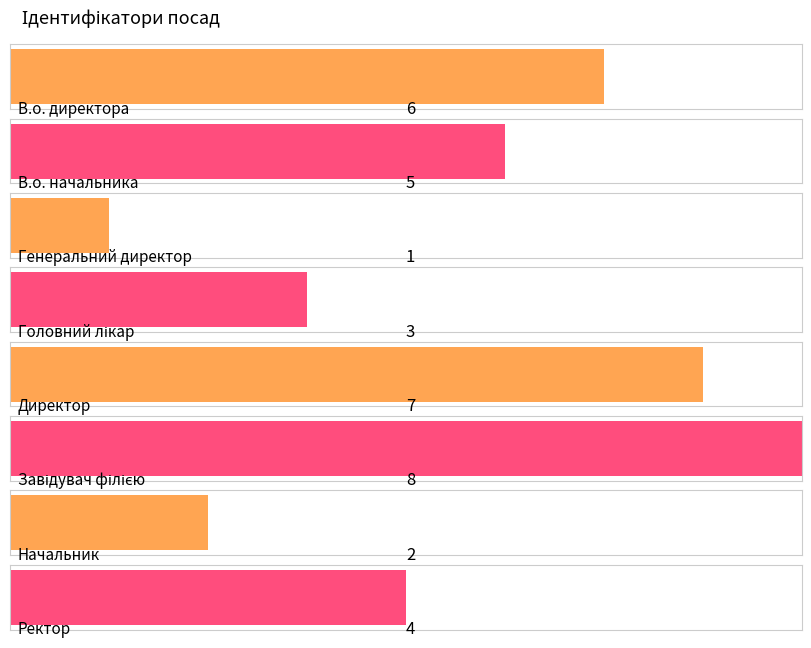

The value at Головний лікар is 1. True or false?

False